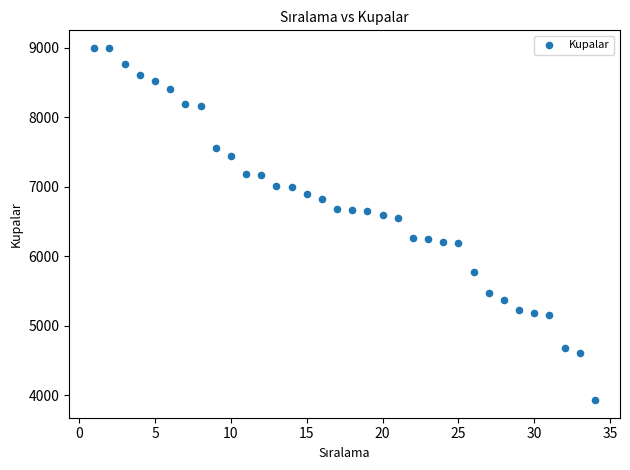

What is the range of Y values (max minus min)?

5073